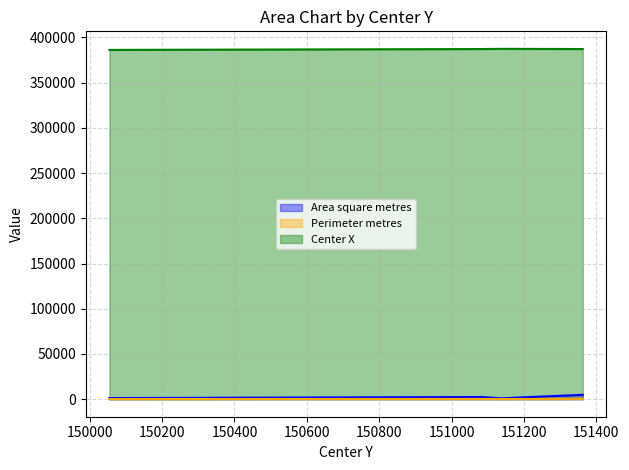

List the series in order of their peak value, lowest first.

Perimeter metres, Area square metres, Center X